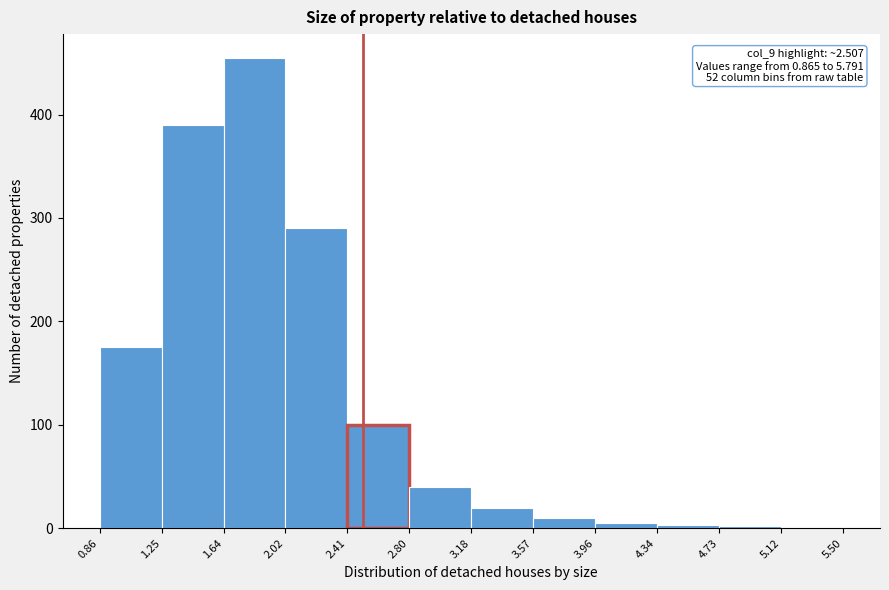

Which range on the x-axis has the tallest bar?

1.64 to 2.02